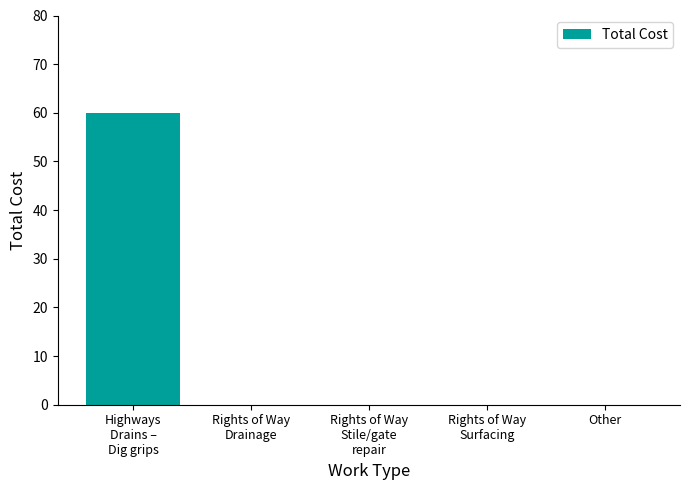

Between Rights of Way
Stile/gate
repair and Highways
Drains –
Dig grips, which is larger?

Highways
Drains –
Dig grips